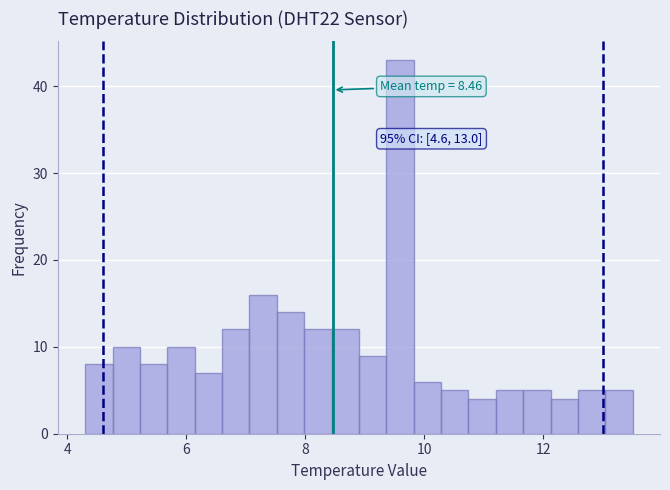

Read against the x-axis, roughly where is the centre of the tallest bar?

9.6